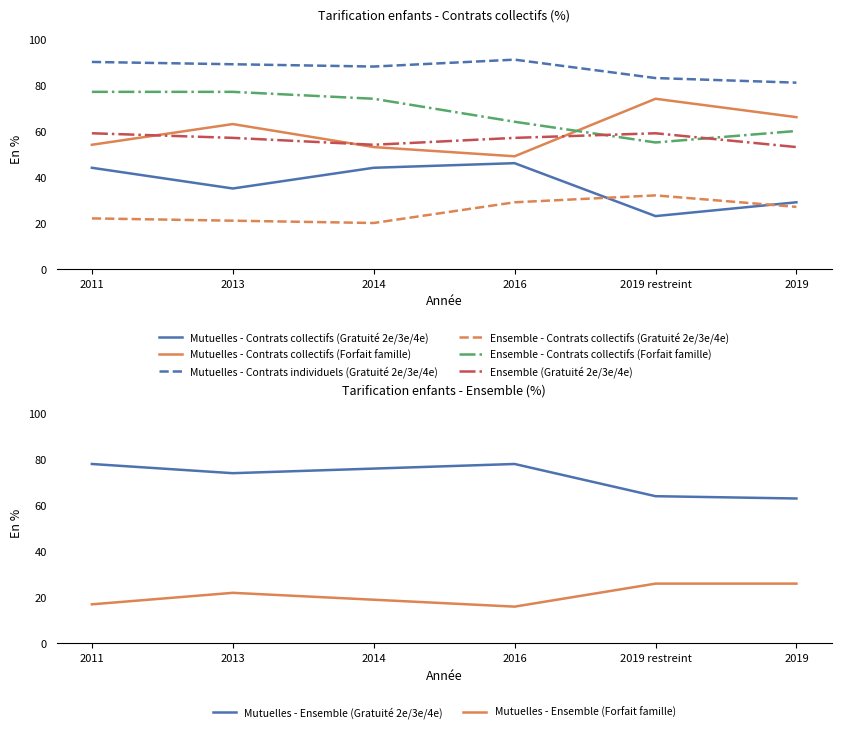

The Mutuelles - Contrats individuels (Gratuité 2e/3e/4e) series shows 81 at 2019. True or false?

True